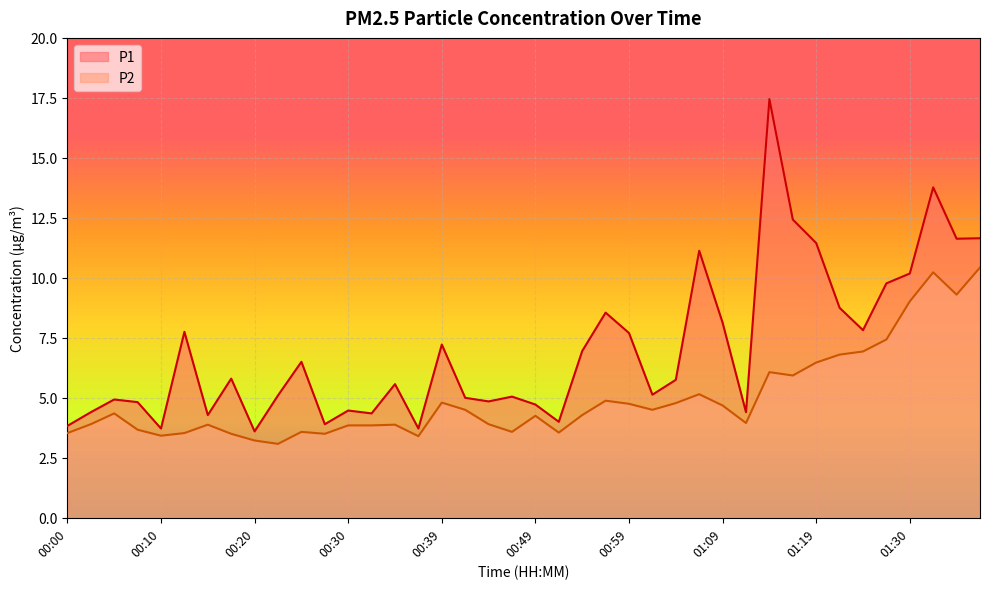

Is it true that P2 equals 6.5 at 01:19?

True